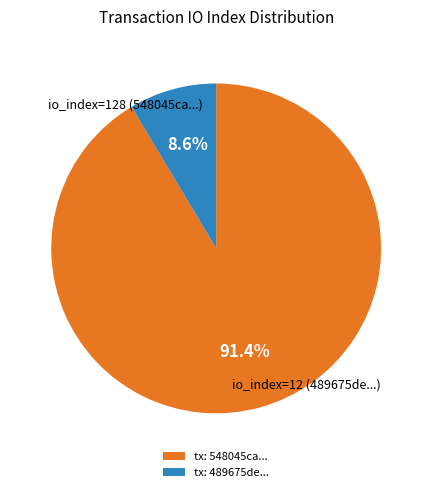

Do tx: 489675de... and tx: 548045ca... together represent more than half of the pie?

Yes